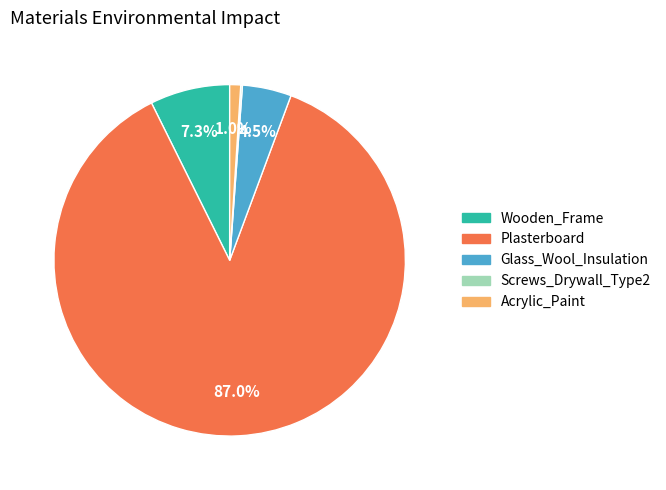

What is the majority slice?

Plasterboard